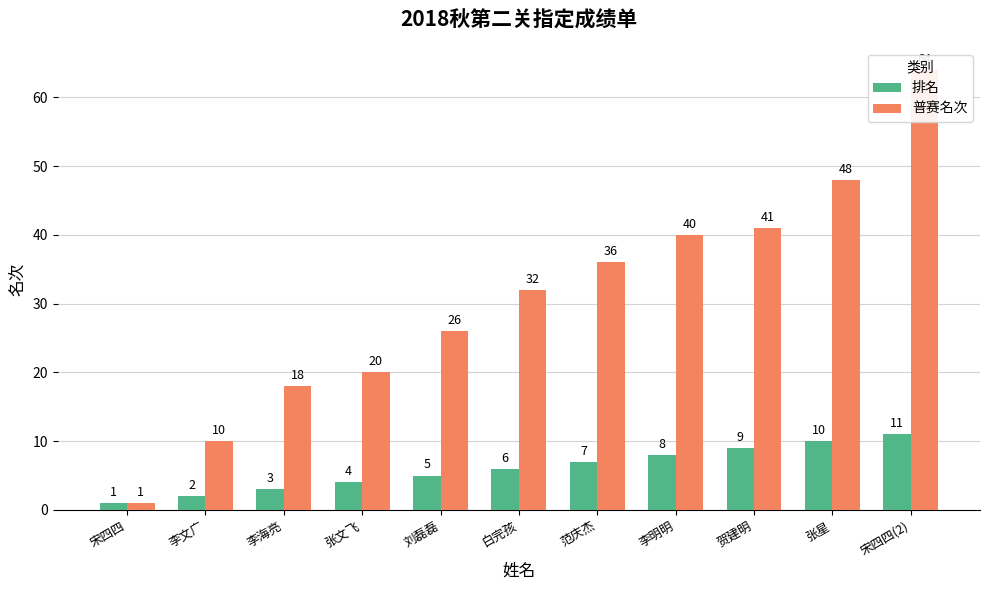

What position from the right is 张星?

2